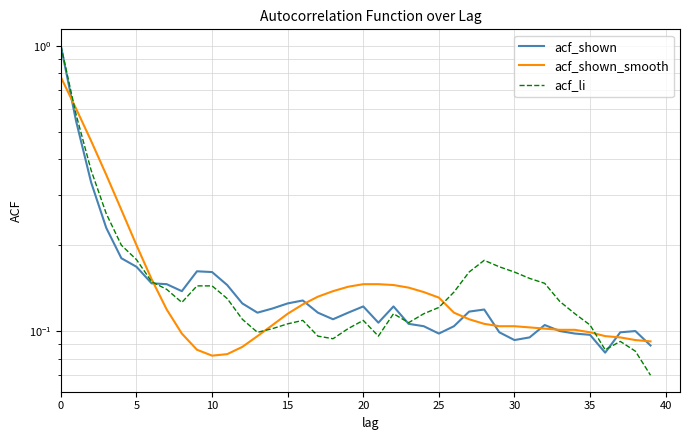

How many interior local peaks does the acf_shown series have?

7